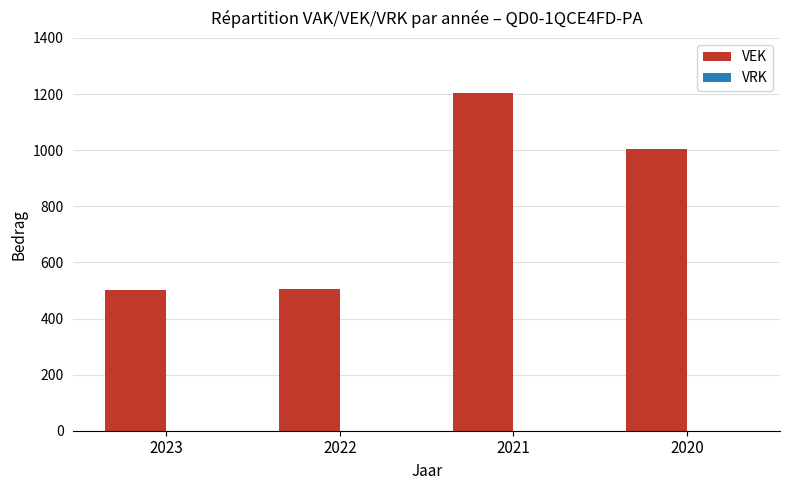

What is the value of the 3rd bar from the left?

1204